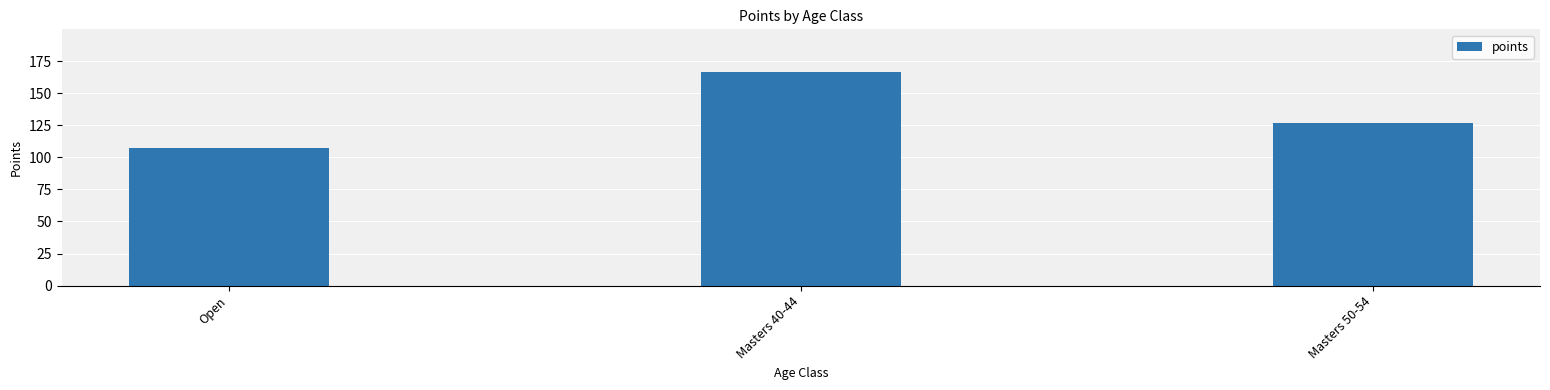

What is the difference between the second highest and minimum values?

19.7